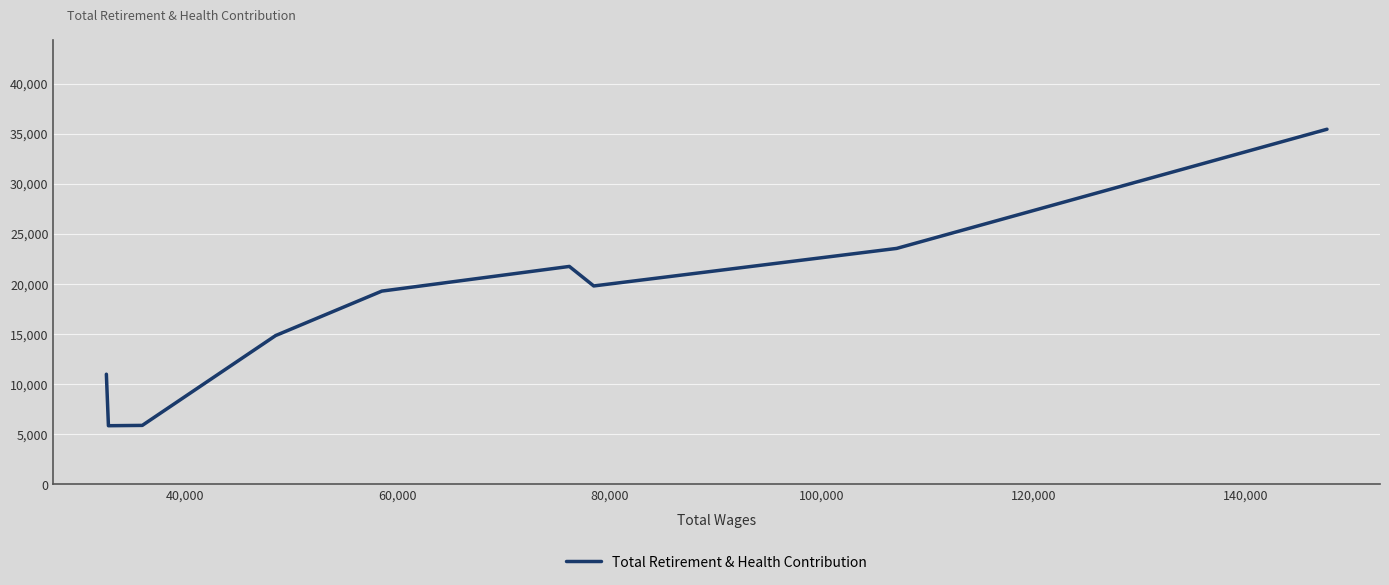

What is the difference between the second highest and second lowest values?

17666